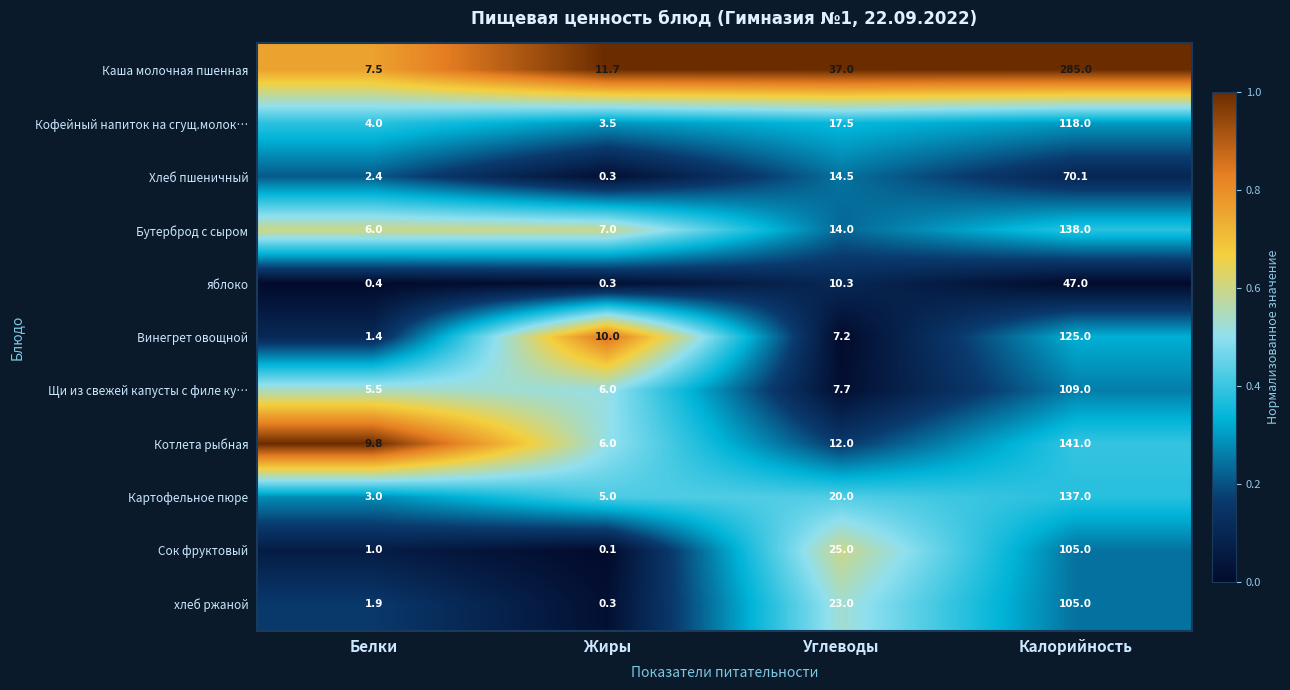

Which series has the largest total across all categories?

Каша молочная пшенная